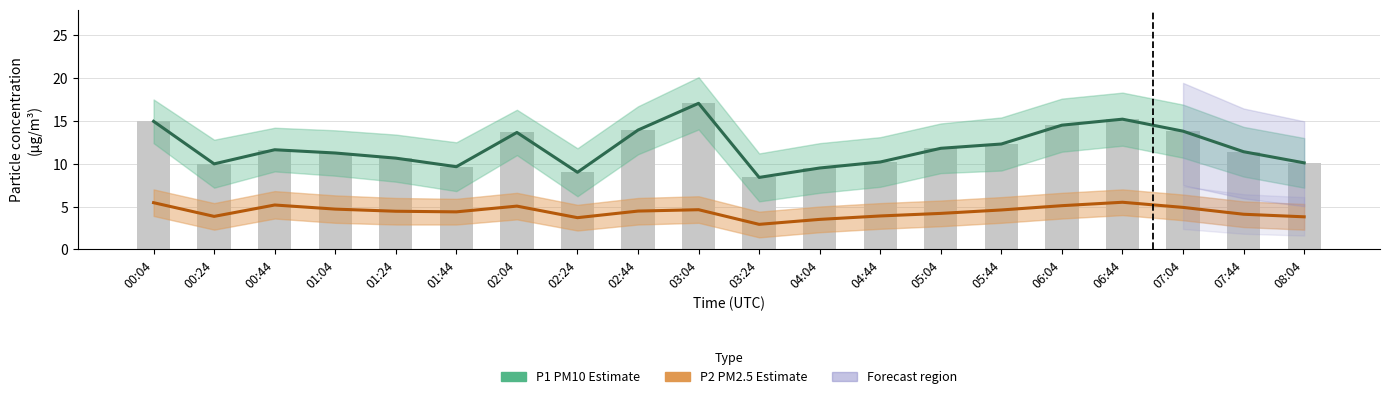

What value does the P2 (PM2.5) estimate series have at 03:24?

2.9